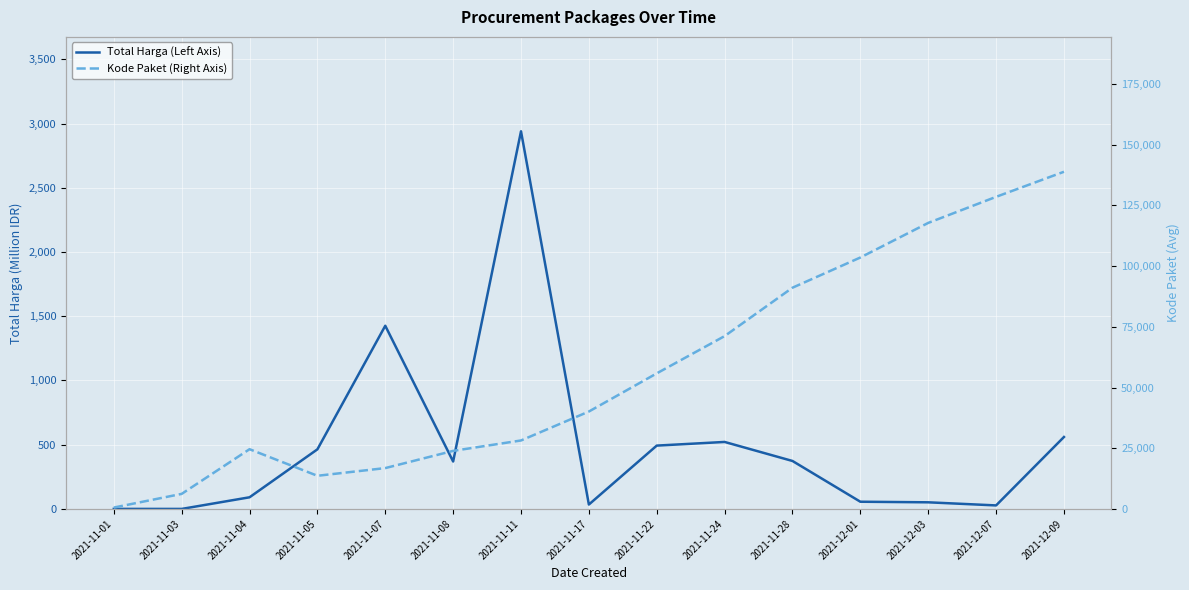

At which label does Total Harga (Left Axis) reach its minimum?

2021-11-03